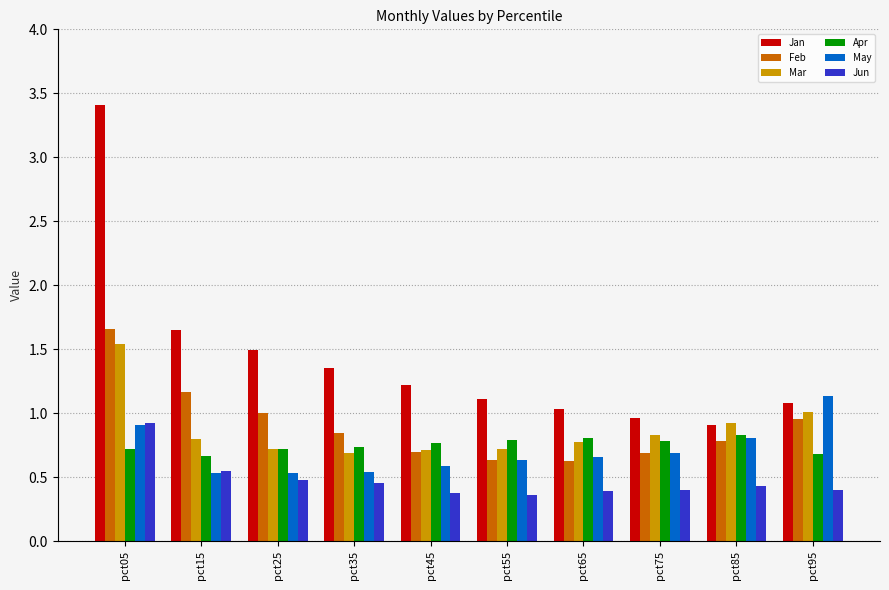

Which category has the highest value in the Mar series?

pct05